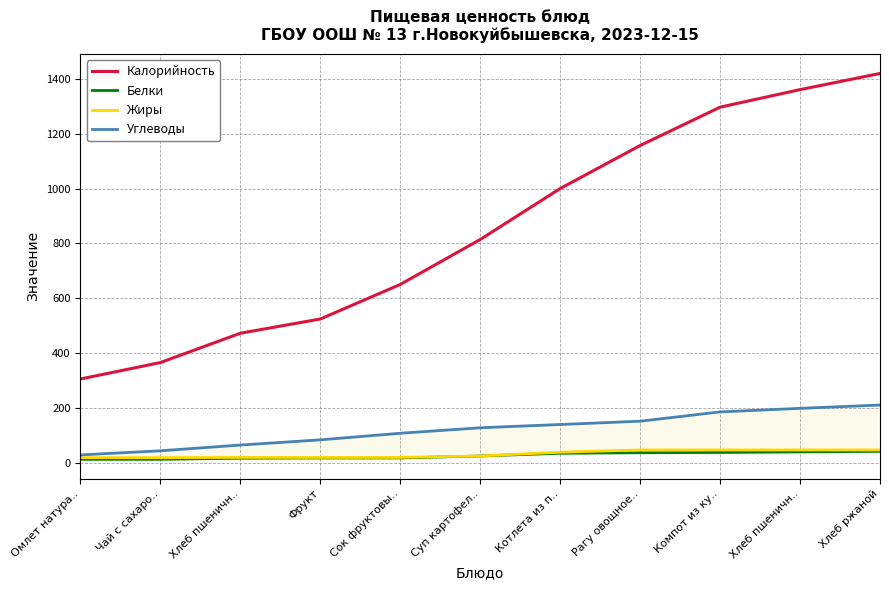

What is the lowest value of the Белки series?

12